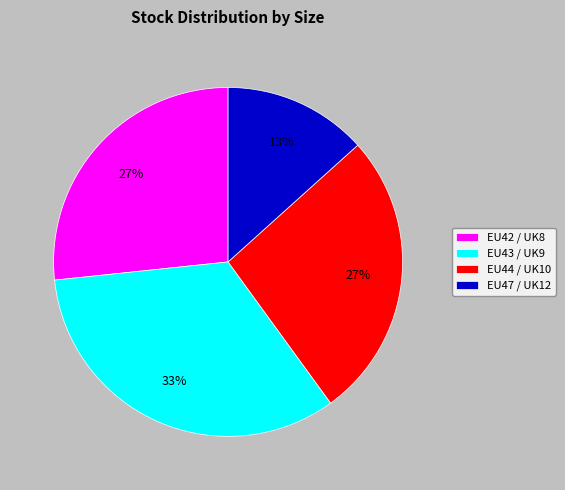

How many segments does this pie chart have?

4